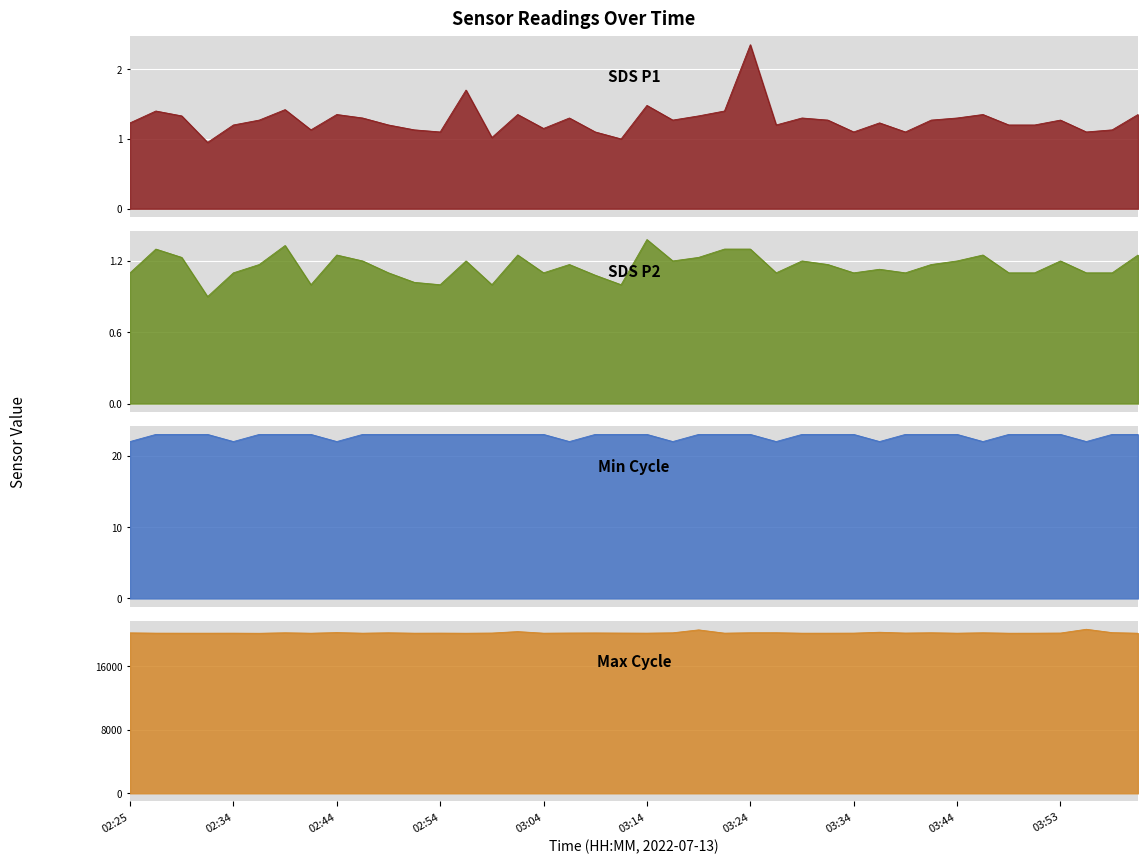

Reading left to right, list all the values displayed in this chart.

SDS_P1: 1.2	1.4	1.3	0.9	1.2	1.3	1.4	1.1	1.4	1.3	1.2	1.1	1.1	1.7	1.0	1.4	1.1	1.3	1.1	1.0	1.5	1.3	1.3	1.4	2.4	1.2	1.3	1.3	1.1	1.2	1.1	1.3	1.3	1.4	1.2	1.2	1.3	1.1	1.1	1.4
SDS_P2: 1.1	1.3	1.2	0.9	1.1	1.2	1.3	1.0	1.2	1.2	1.1	1.0	1.0	1.2	1.0	1.2	1.1	1.2	1.1	1.0	1.4	1.2	1.2	1.3	1.3	1.1	1.2	1.2	1.1	1.1	1.1	1.2	1.2	1.2	1.1	1.1	1.2	1.1	1.1	1.2
Min_cycle: 22.0	23.0	23.0	23.0	22.0	23.0	23.0	23.0	22.0	23.0	23.0	23.0	23.0	23.0	23.0	23.0	23.0	22.0	23.0	23.0	23.0	22.0	23.0	23.0	23.0	22.0	23.0	23.0	23.0	22.0	23.0	23.0	23.0	22.0	23.0	23.0	23.0	22.0	23.0	23.0
Max_cycle: 20212.0	20176.0	20173.0	20172.0	20176.0	20161.0	20223.0	20169.0	20248.0	20172.0	20222.0	20172.0	20180.0	20168.0	20189.0	20373.0	20172.0	20192.0	20203.0	20186.0	20176.0	20219.0	20588.0	20176.0	20226.0	20229.0	20172.0	20173.0	20179.0	20291.0	20188.0	20226.0	20172.0	20223.0	20169.0	20173.0	20188.0	20664.0	20242.0	20168.0